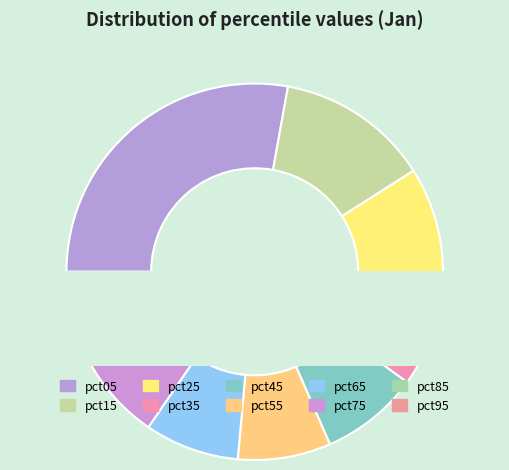

What is the ratio of the value at pct75 to the value at pct85?

1.0